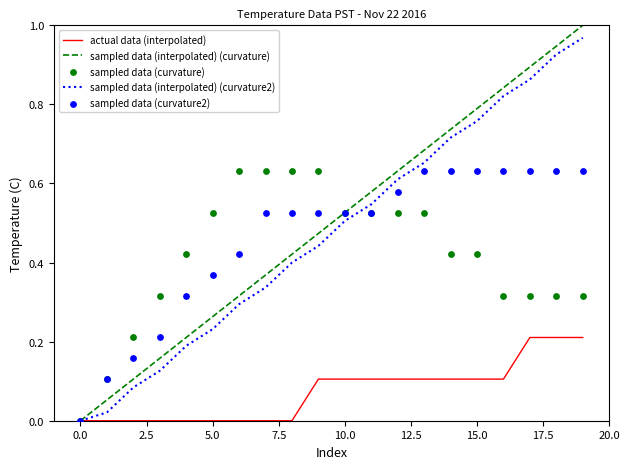

Which series reaches the minimum Y coordinate?

actual data (interpolated)